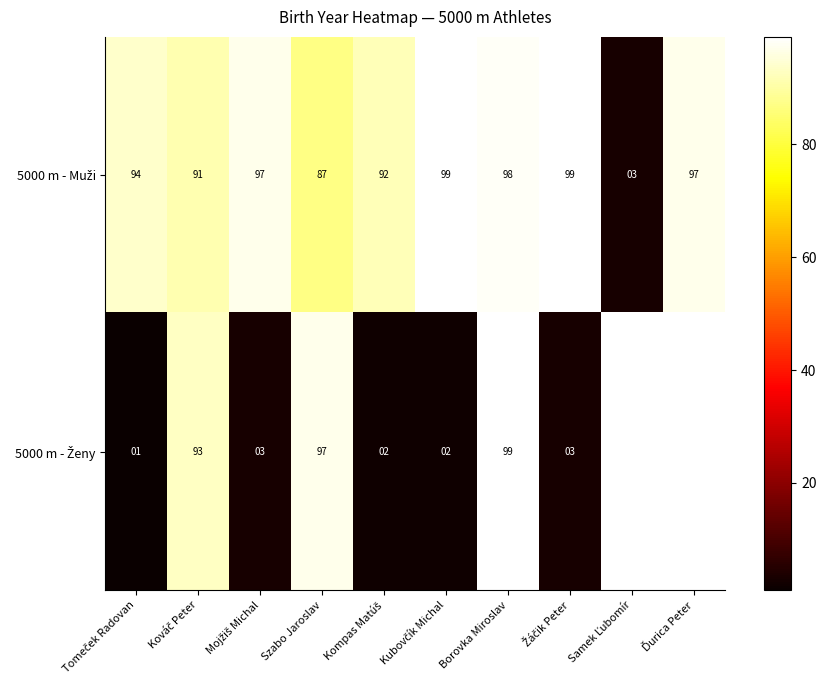

Which has a higher value, Kubovčík Michal or Borovka Miroslav?

Kubovčík Michal